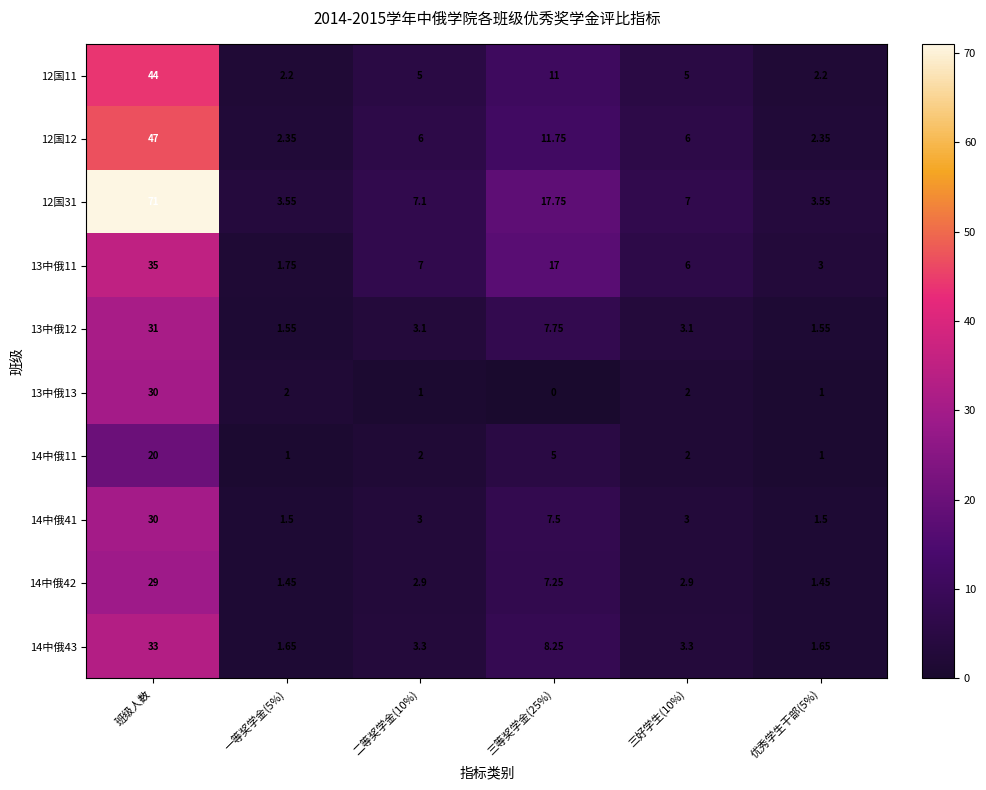

Count the number of categories in the chart.

6